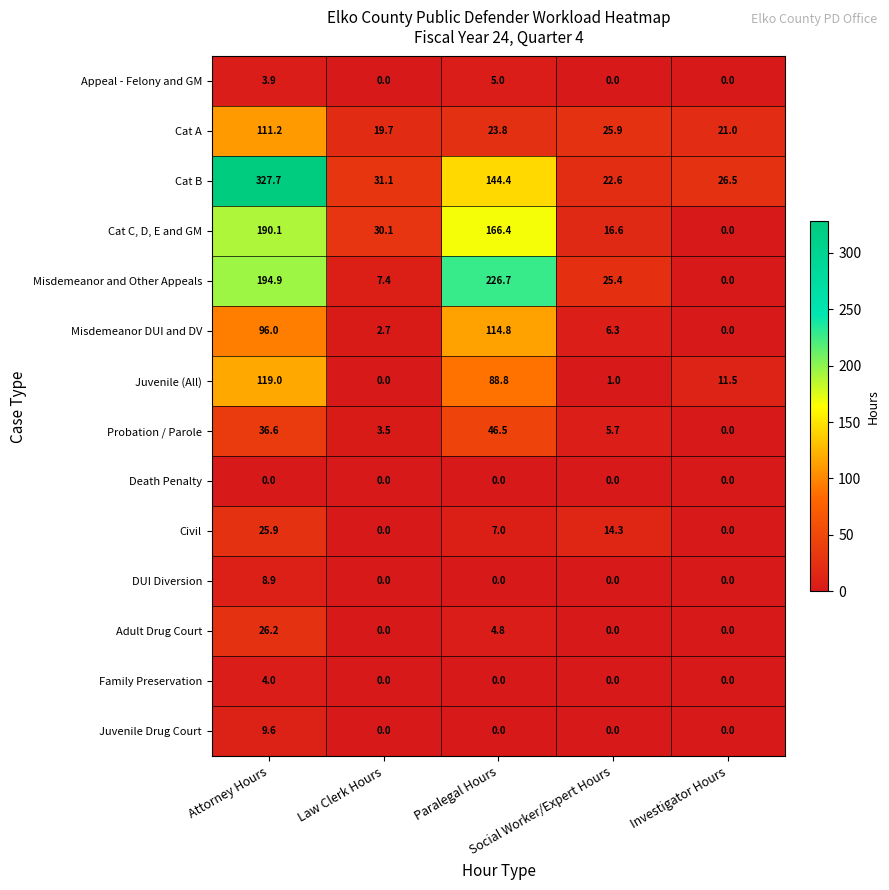

Rank the series by their maximum value, from lowest to highest.

Death Penalty, Family Preservation, Appeal - Felony and GM, DUI Diversion, Juvenile Drug Court, Civil, Adult Drug Court, Probation / Parole, Cat A, Misdemeanor DUI and DV, Juvenile (All), Cat C, D, E and GM, Misdemeanor and Other Appeals, Cat B